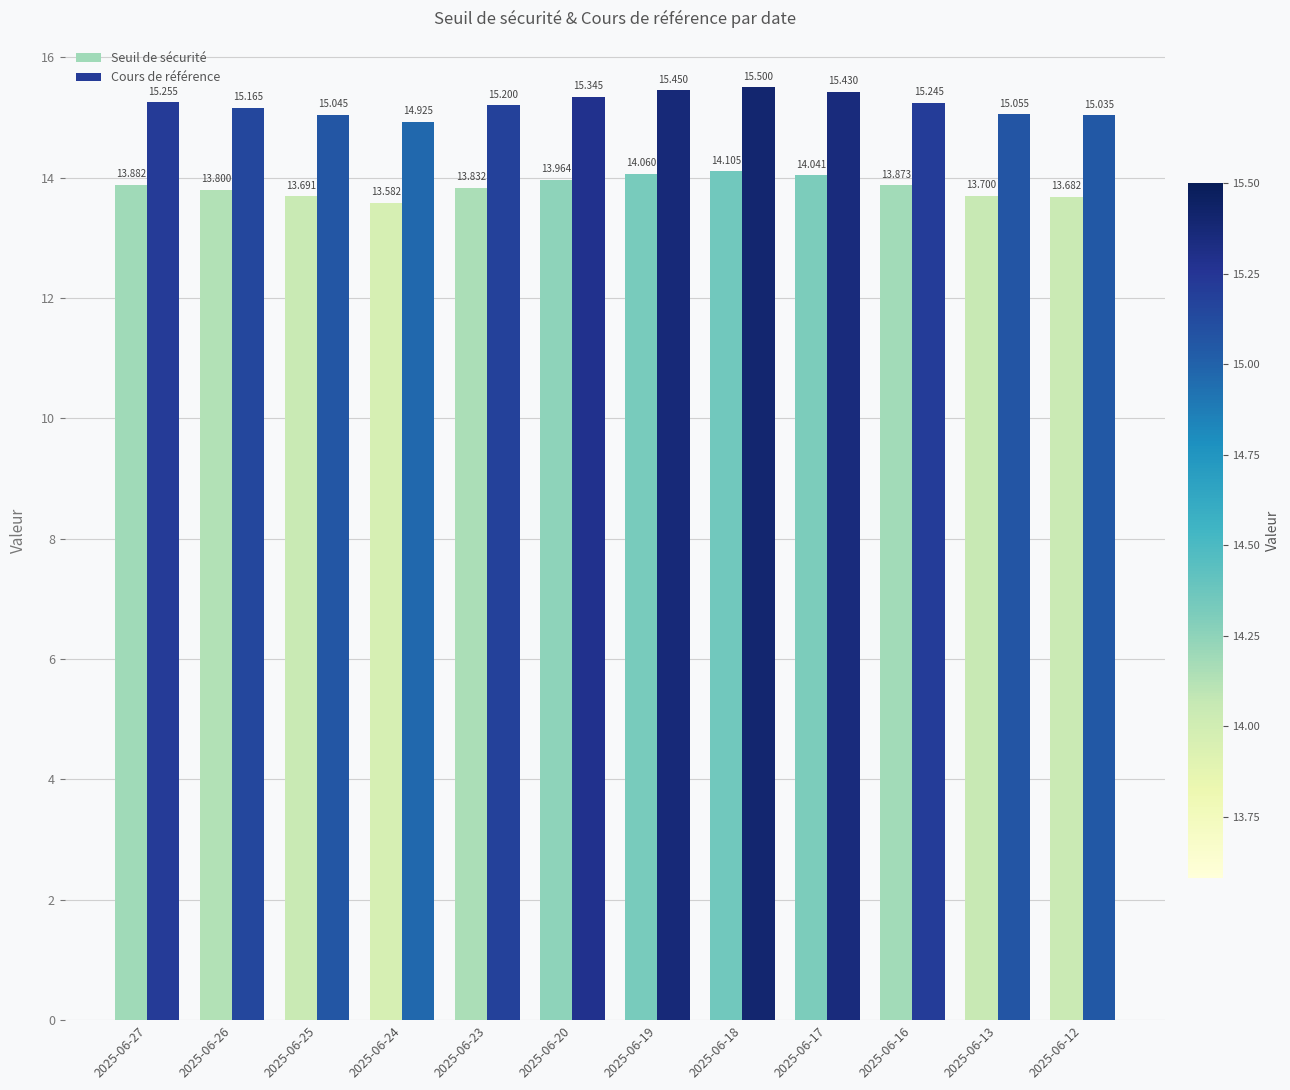

What are all the series names shown in the legend?

Seuil de sécurité, Cours de référence